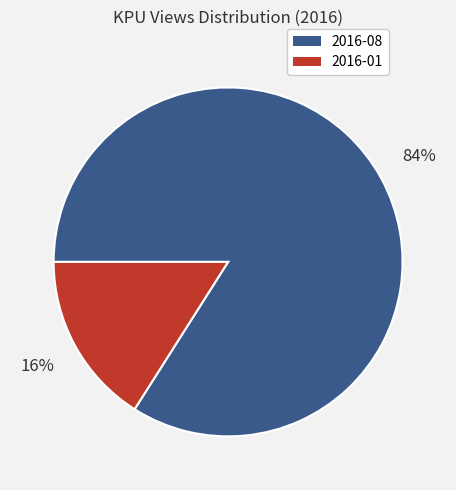

Do 2016-01 and 2016-08 together represent more than half of the pie?

Yes